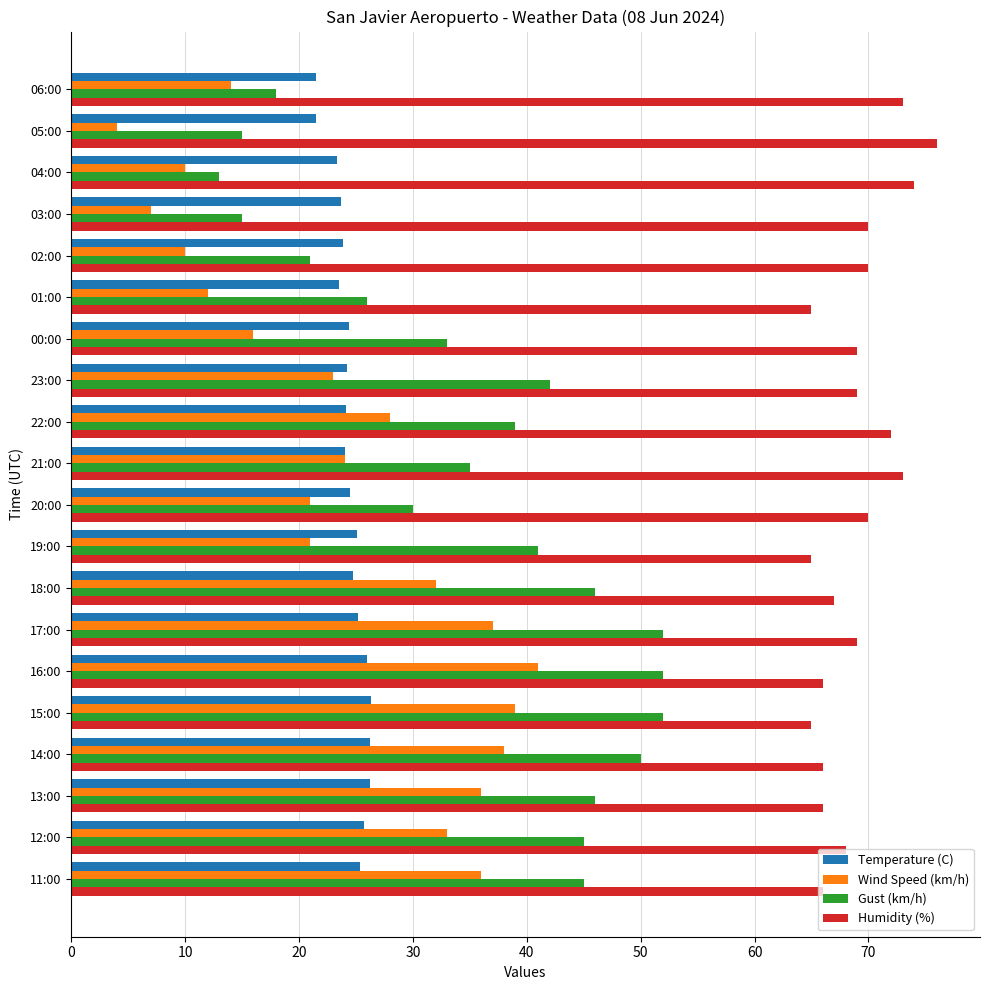

What is the average value of the Humidity (%) series?

69.0